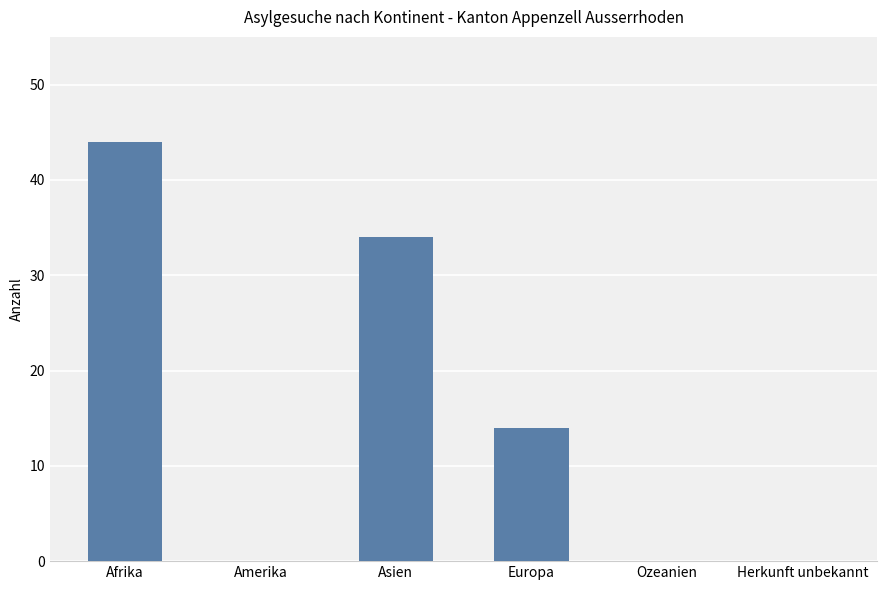

Reading right to left, what are all the values shown in this chart?

Herkunft unbekannt=0	Ozeanien=0	Europa=14	Asien=34	Amerika=0	Afrika=44